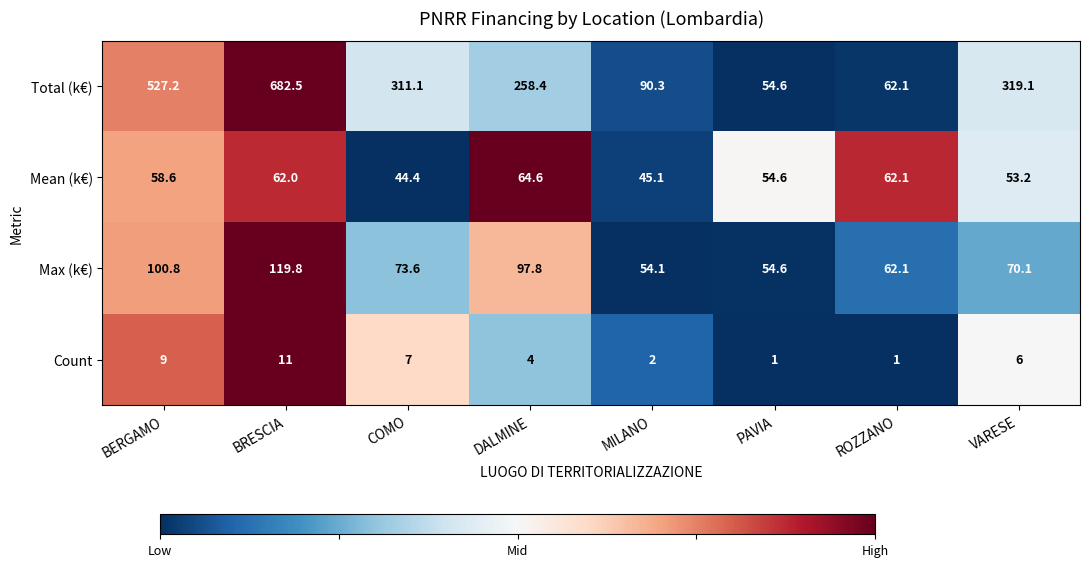

How many series are shown in this chart?

4